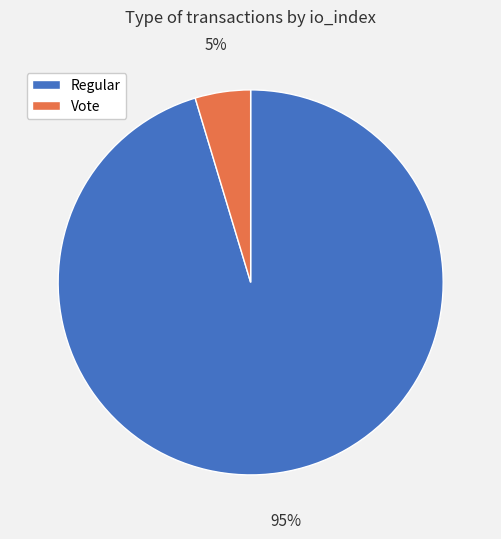

Which category has the biggest portion of the pie?

Regular